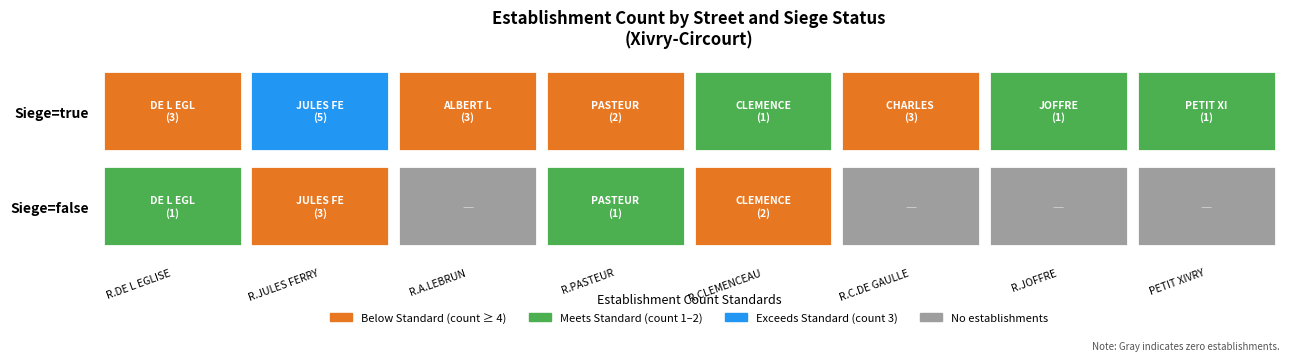

What is the total value across all series at RUE CHARLES DE GAULLE?

3